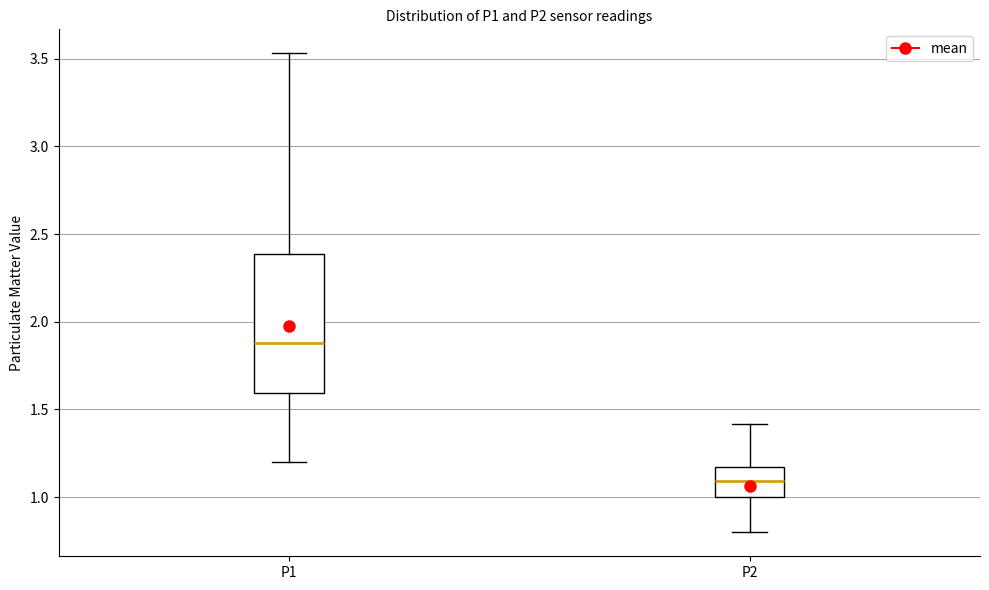

Comparing the boxes themselves (not the whiskers), which one is the tallest?

P1